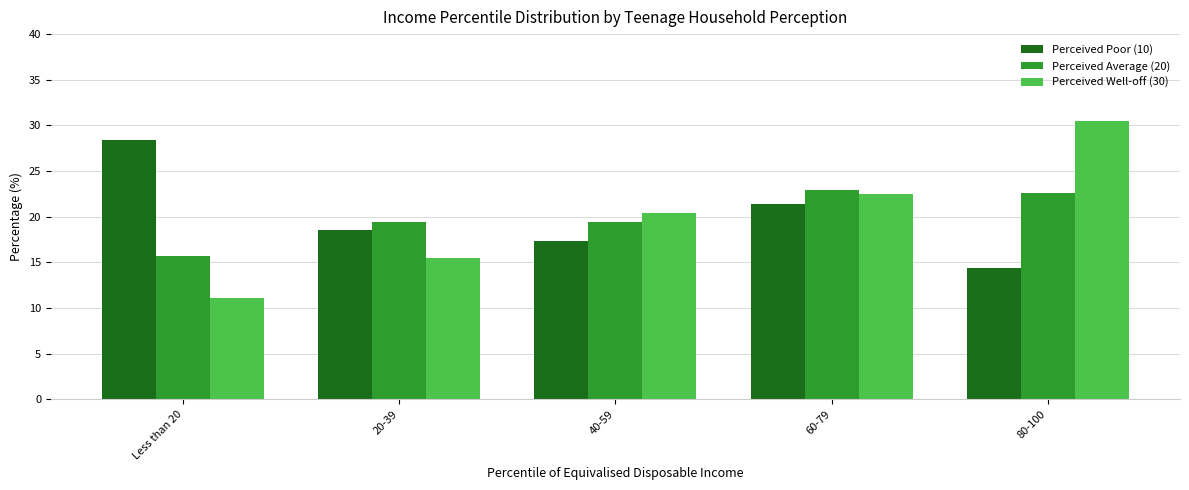

What is the spread (max minus min) of values at 80-100?

16.1